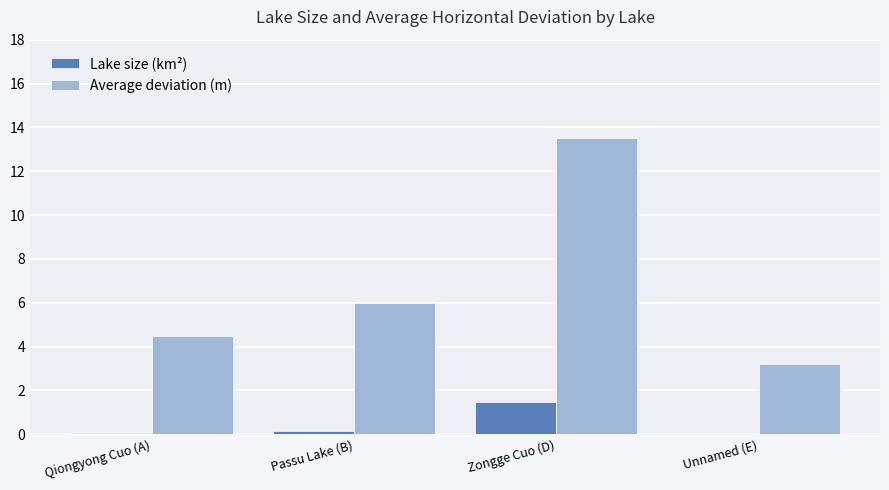

The Lake size (km²) series shows 0.1 at Qiongyong Cuo (A). True or false?

True